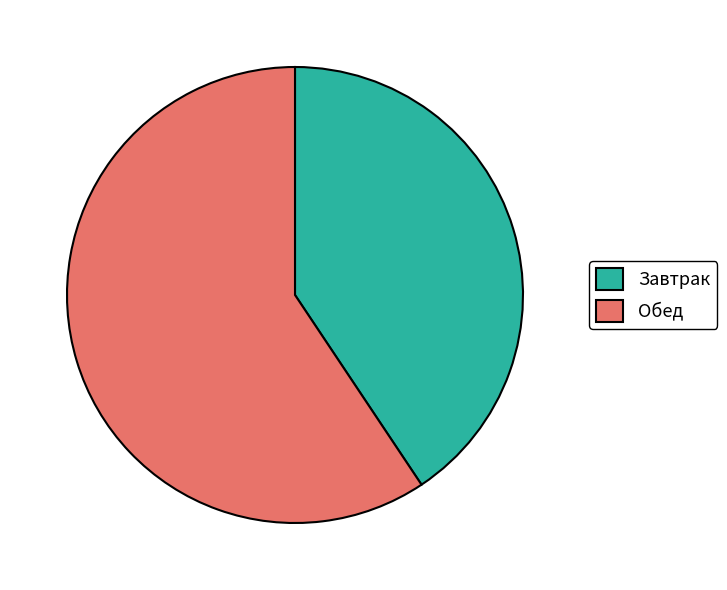

The Завтрак slice represents 52% of the pie. True or false?

False